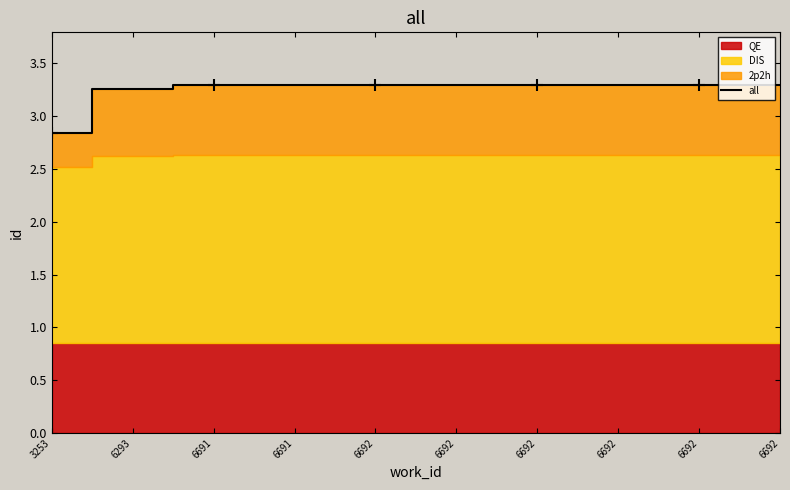

What is the value of the 4th point from the left?

3.3